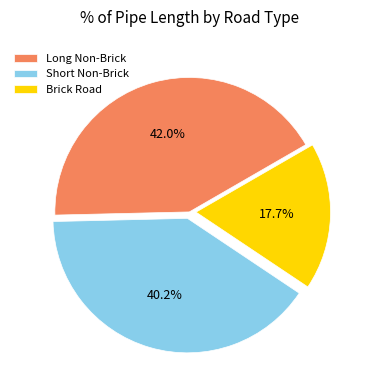

Does any single category account for the majority?

No